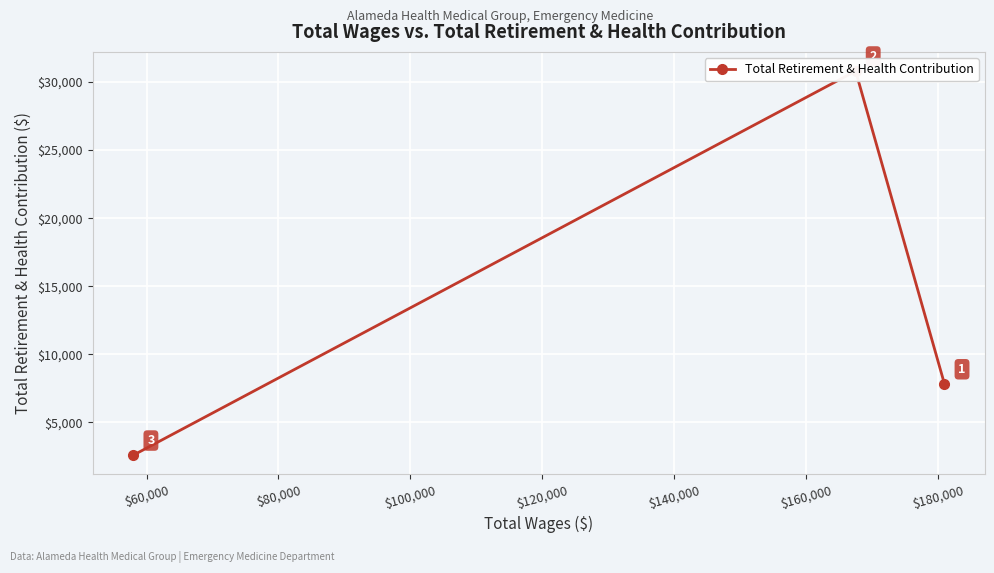

What is the difference between the second highest and minimum values?

5238